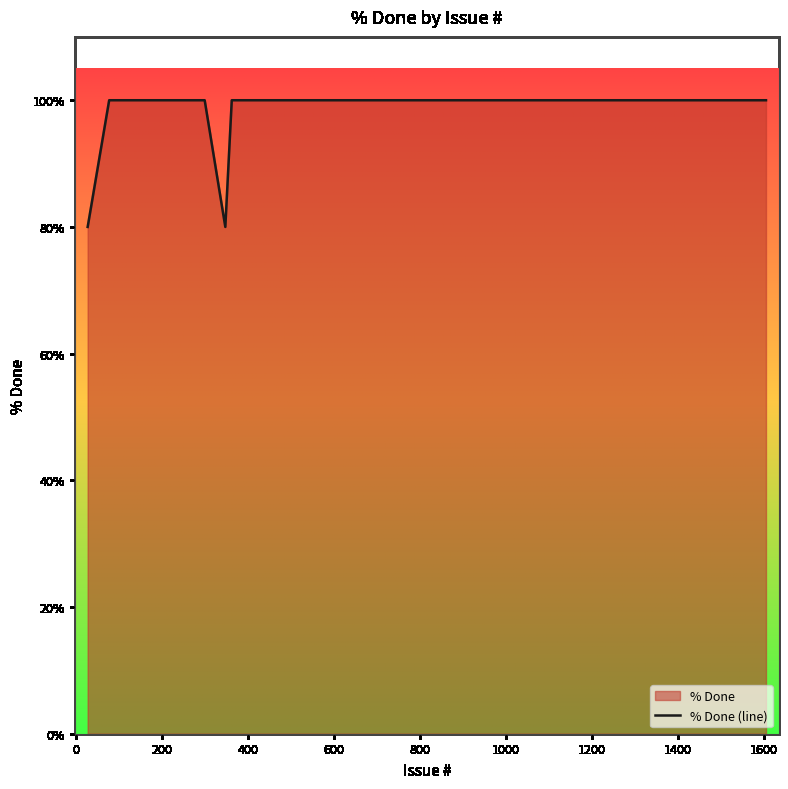

What is the greatest value displayed?

100